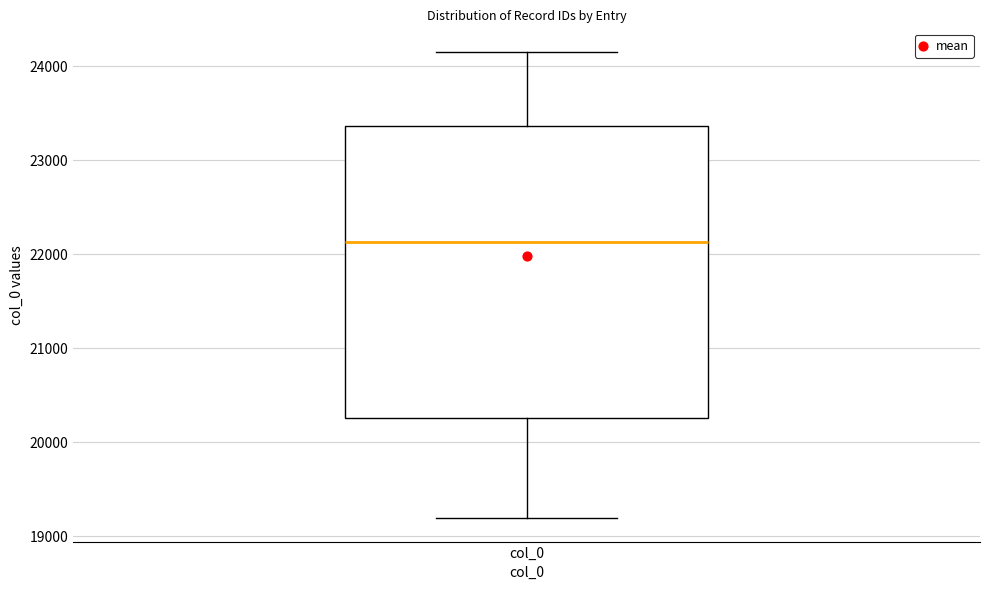

Where is the upper edge of the box for col_0 on the y-axis? The values are not printed on the chart, so give them approximately, as read against the axis.

23400